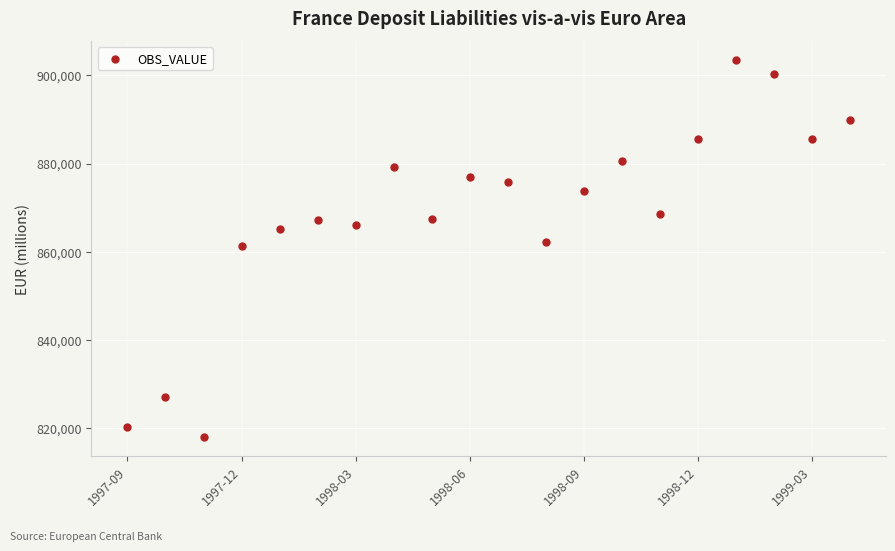

What is the range of Y values (max minus min)?

85417